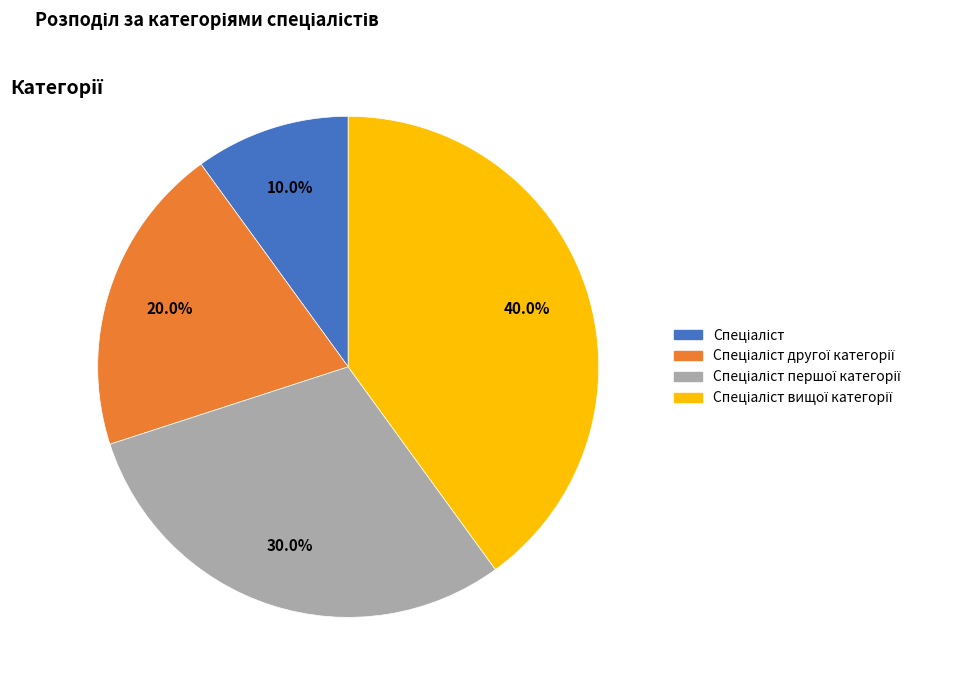

Is there a majority slice in this chart?

No